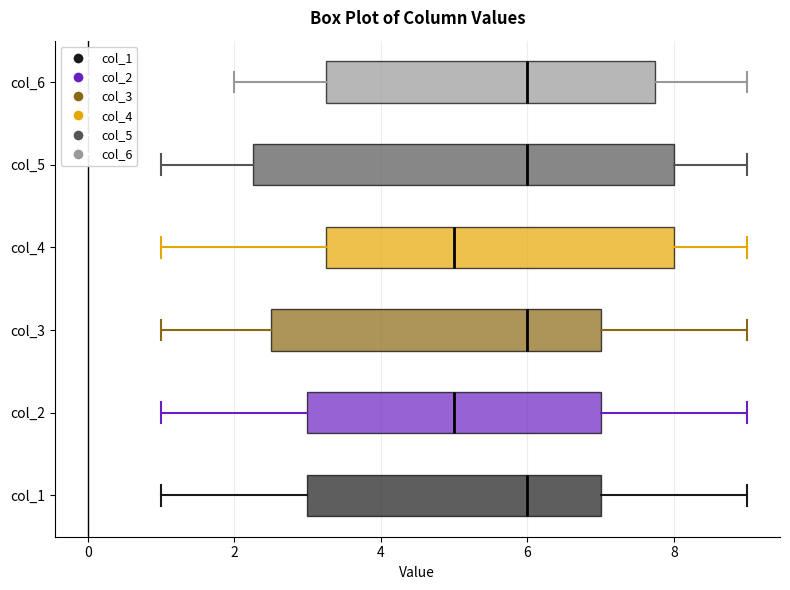

Which box is the widest, from its left edge to its right edge?

col_5